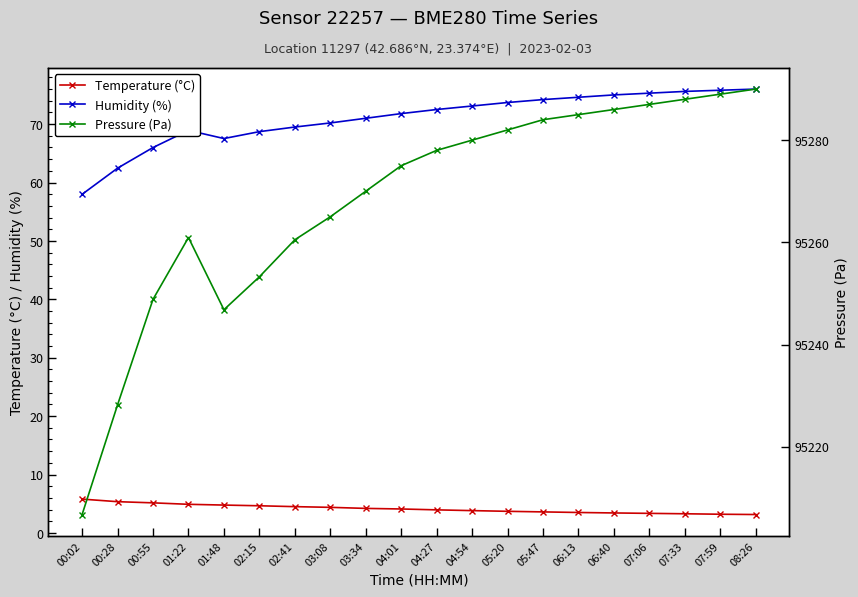

Between 00:55 and 01:22, which series saw the biggest shift?

Pressure (Pa)